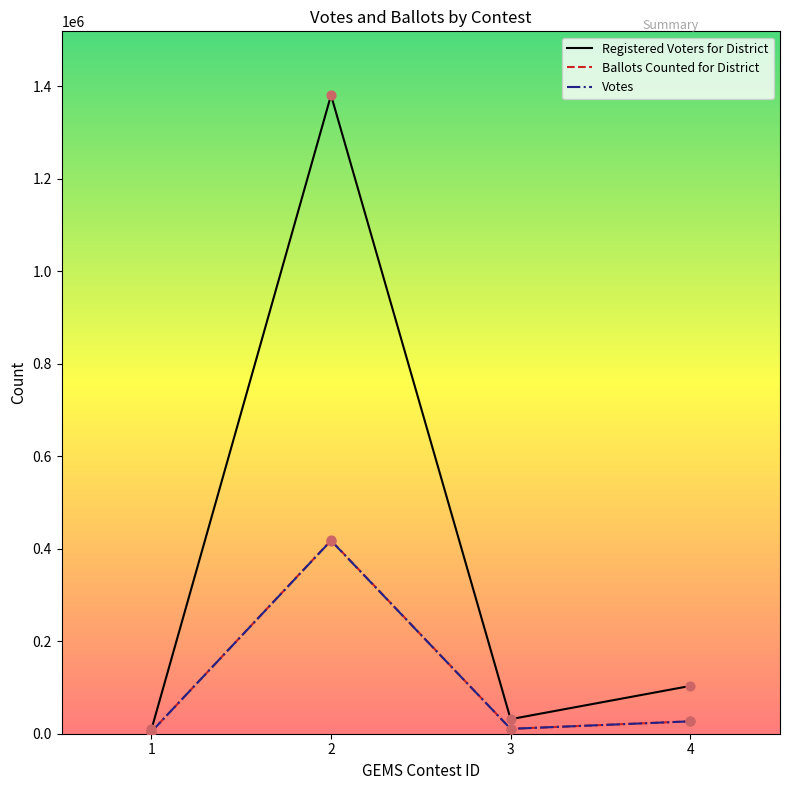

At which category is the sum across all series the highest?

2